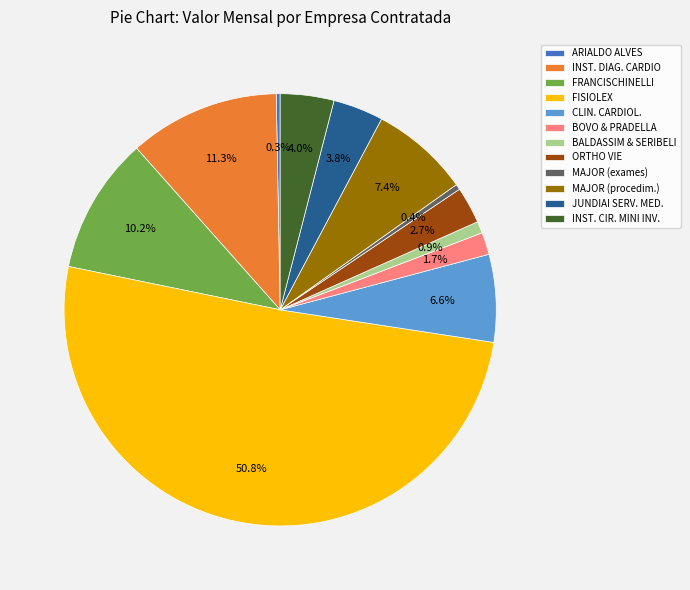

What is the largest slice in the pie chart?

FISIOLEX